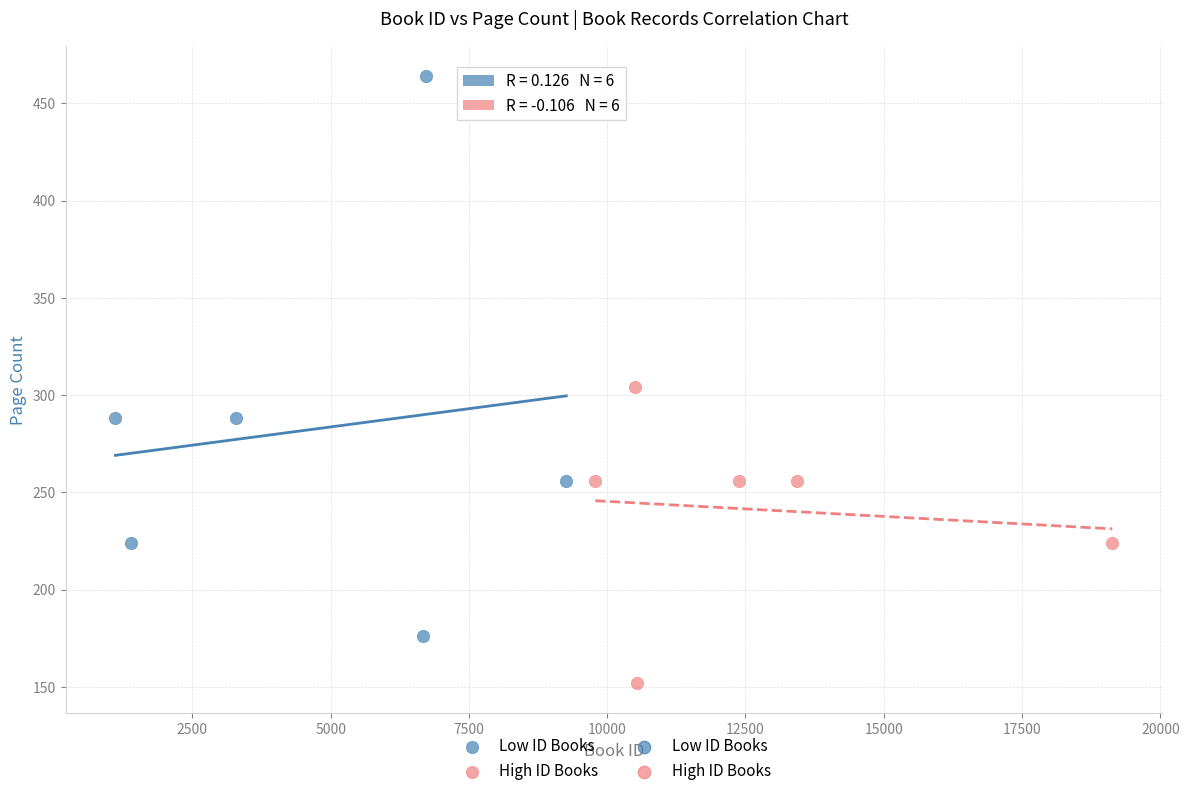

Which series contains the lowest Y value?

High ID Books